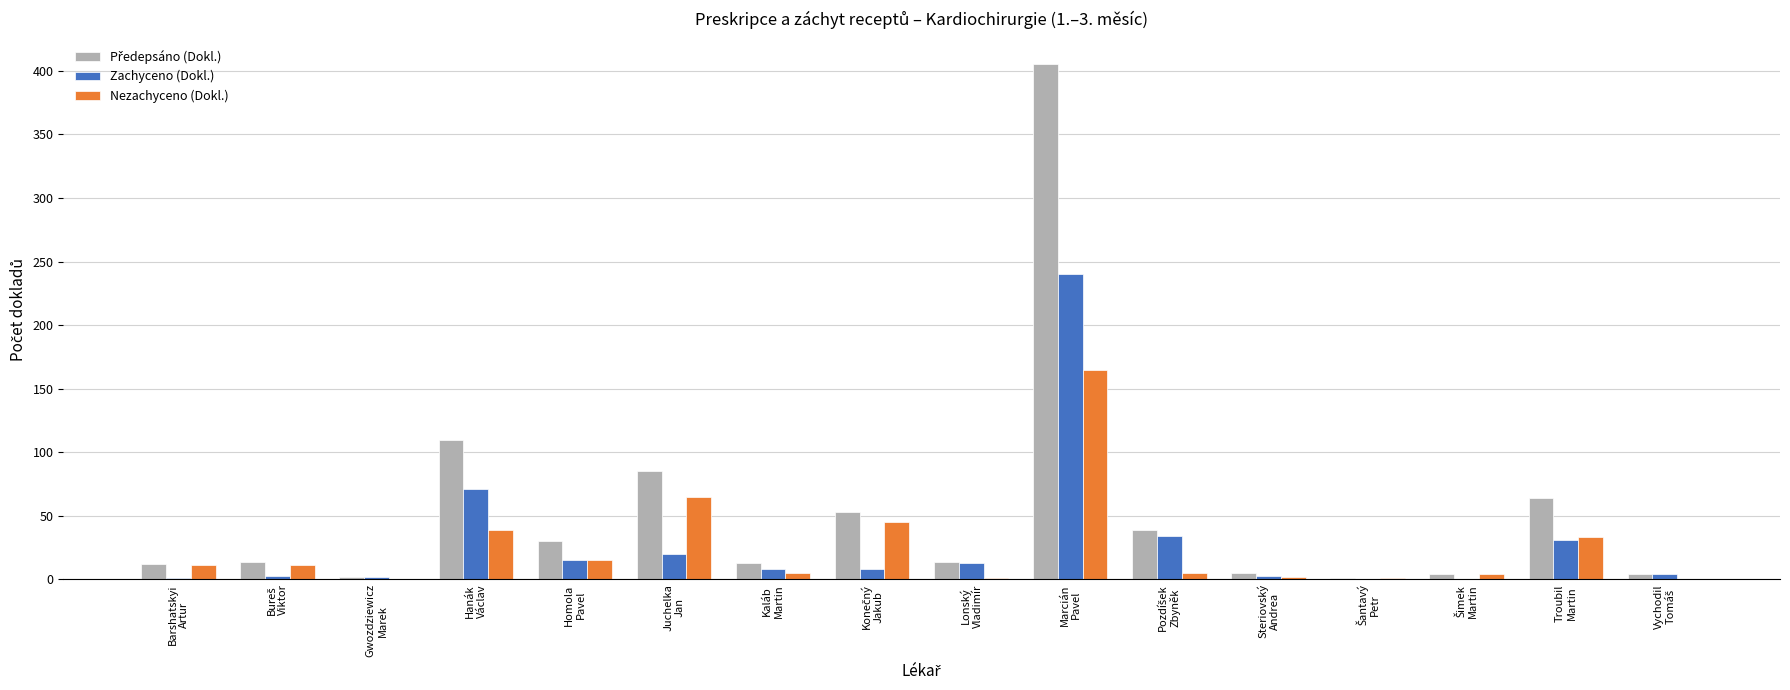

What is the greatest value displayed?

405